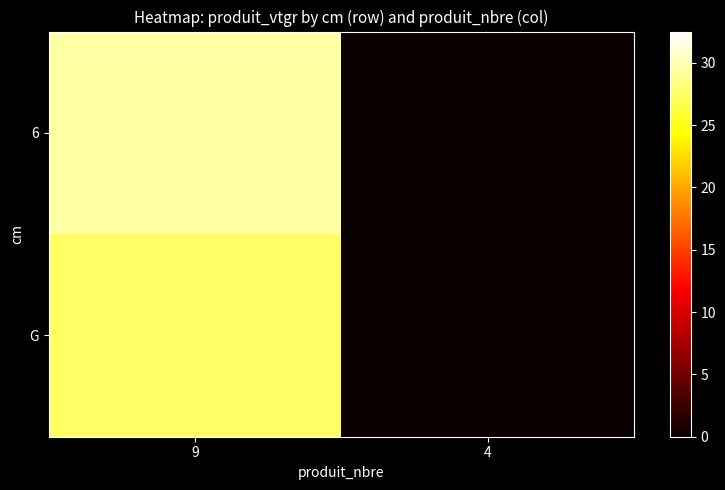

How many data points does each series have?

2